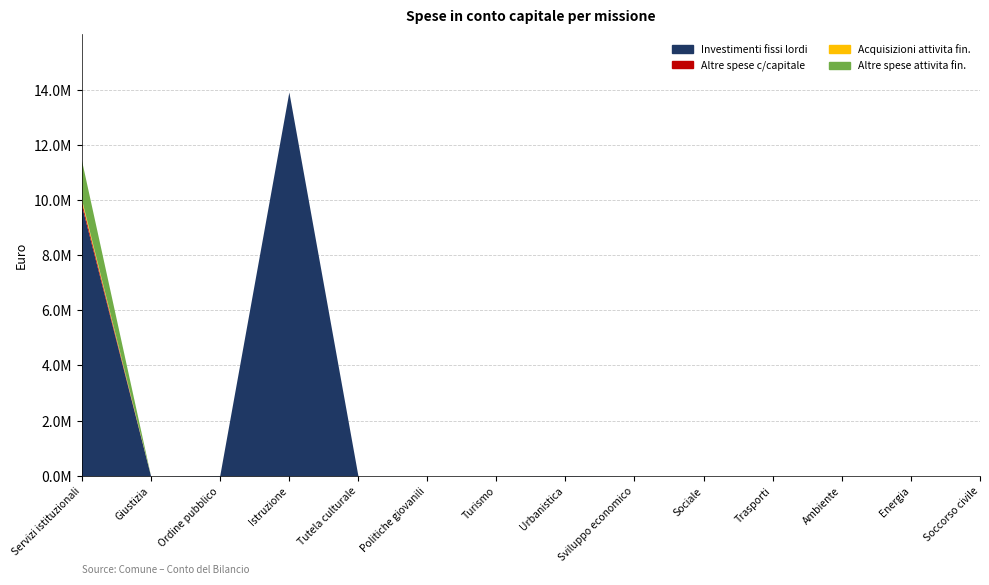

What are all the series names shown in the legend?

Investimenti fissi lordi, Altre spese c/capitale, Acquisizioni attivita fin., Altre spese attivita fin.